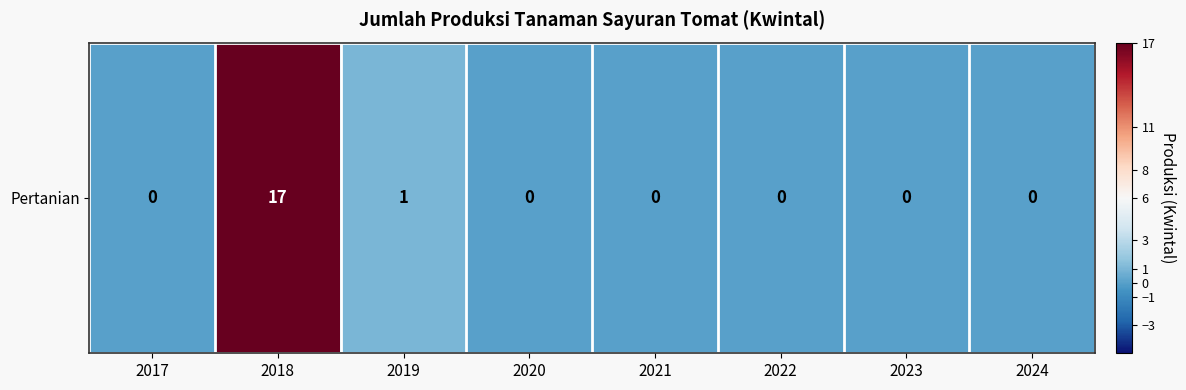

What is the greatest value displayed?

17